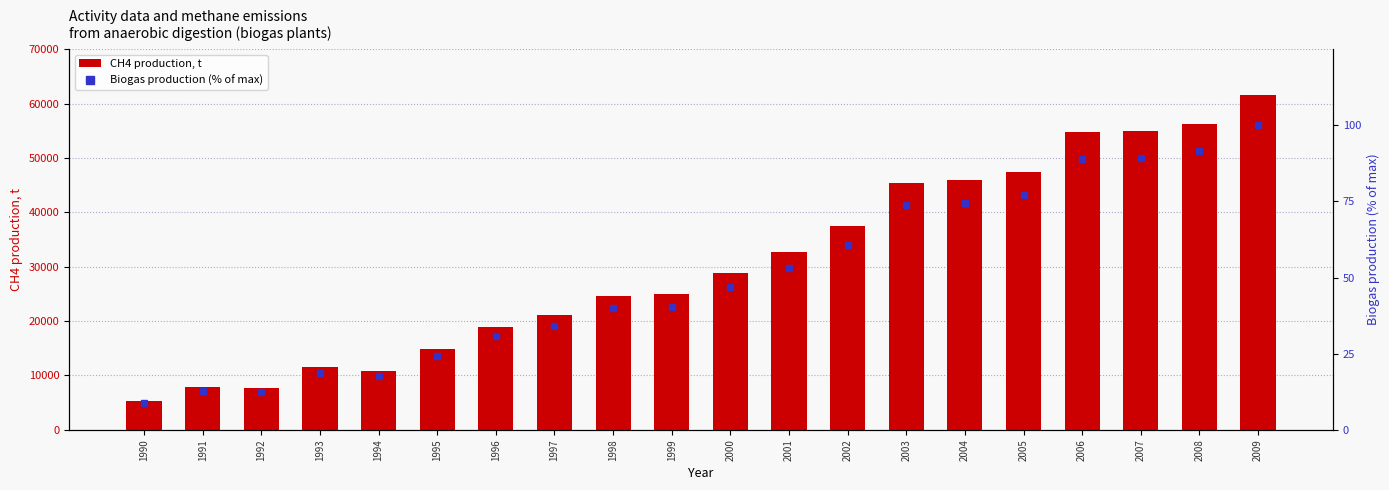

Which series has the widest spread of values?

CH4 production, t